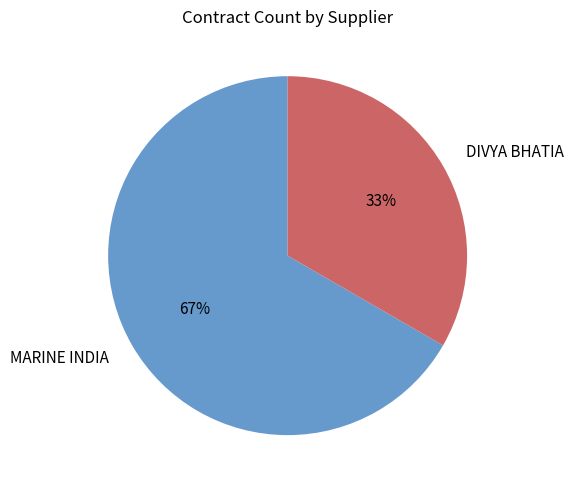

Which has a higher value, DIVYA BHATIA or MARINE INDIA?

MARINE INDIA